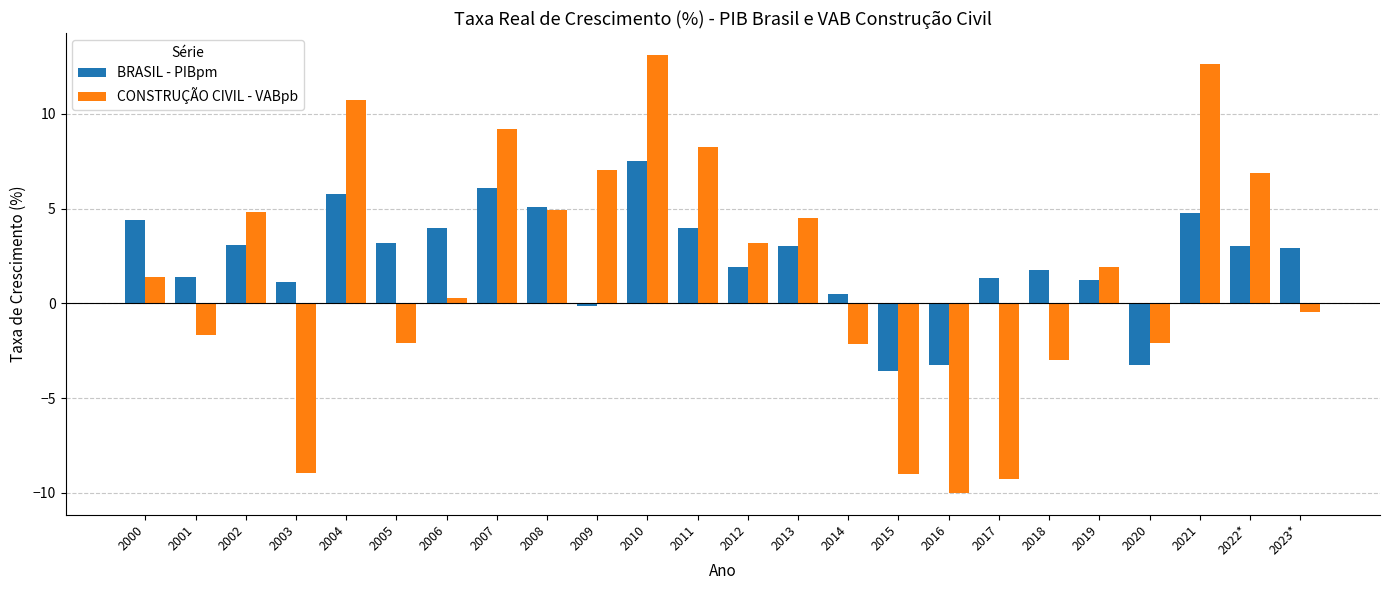

What is the sum of the BRASIL - PIBpm values at 2002 and 2011?

7.0